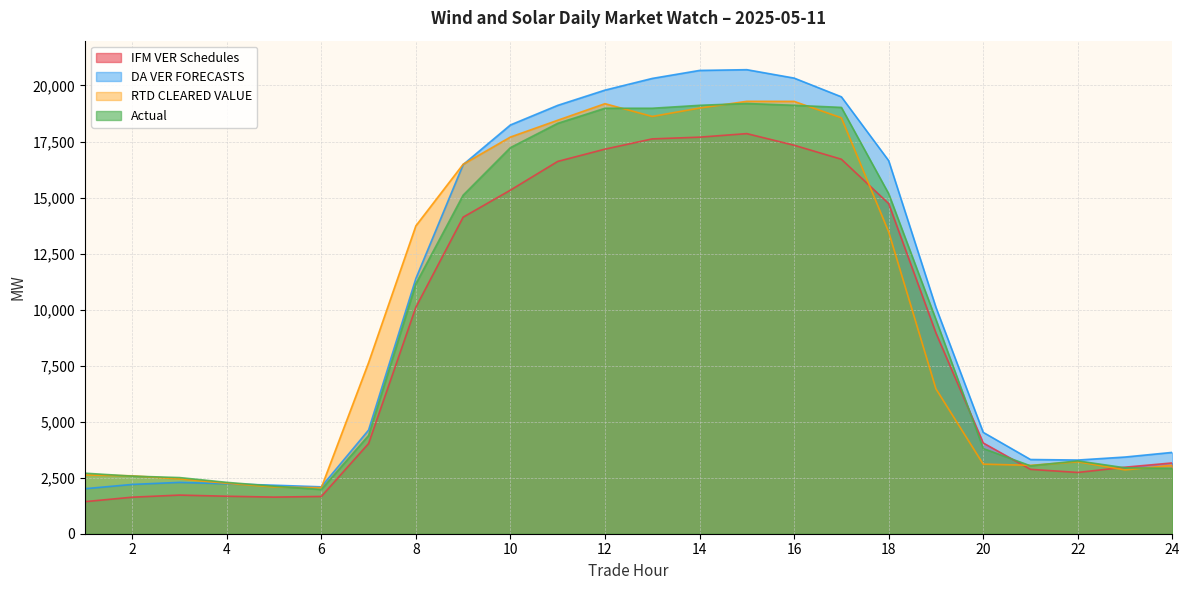

What is the difference between the second highest and minimum values in the RTD CLEARED VALUE series?

17235.5